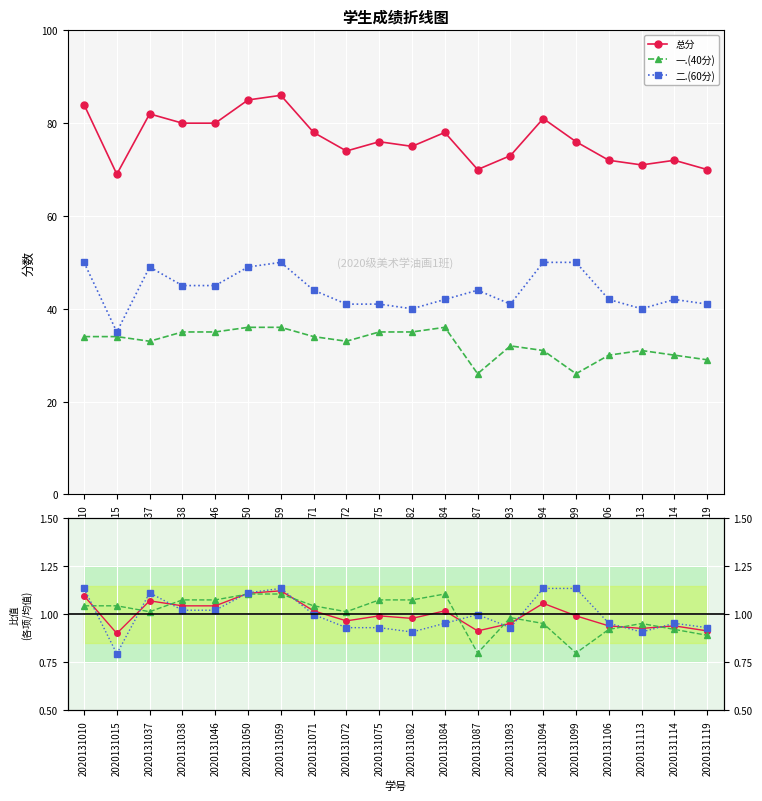

True or false: 一.(40分) and 二.(60分)/均值 intersect in this chart.

False